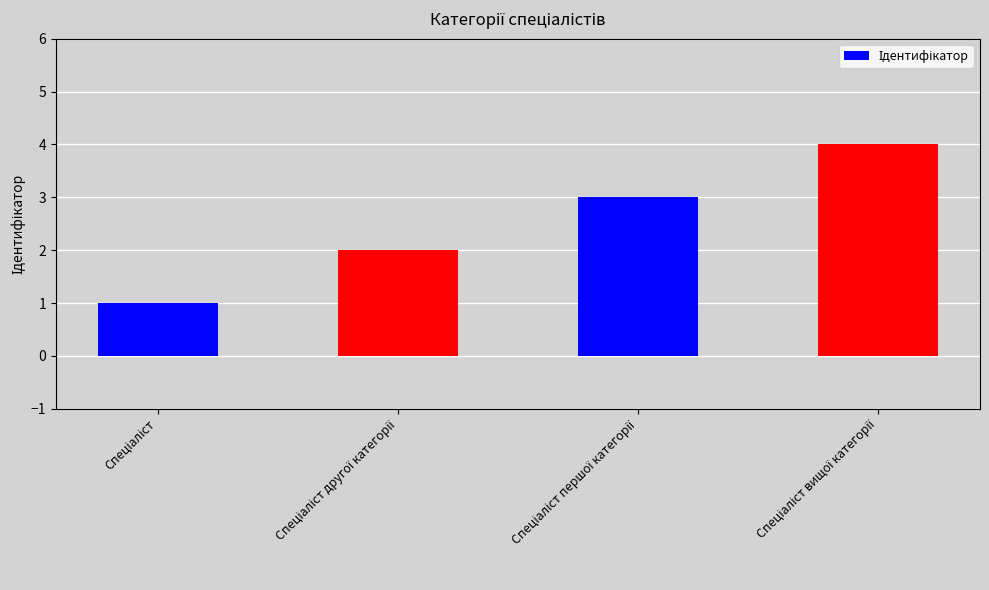

What is the sum of all values?

10